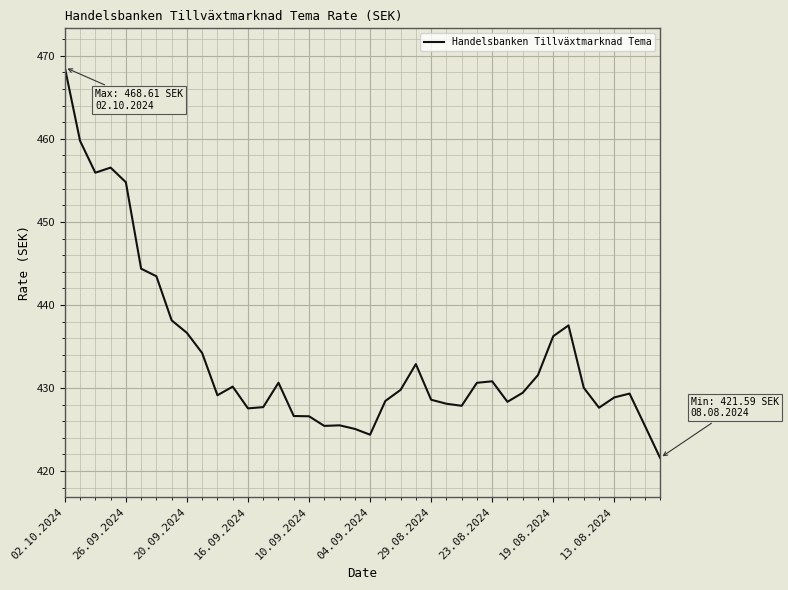

How many categories are shown in the chart?

40